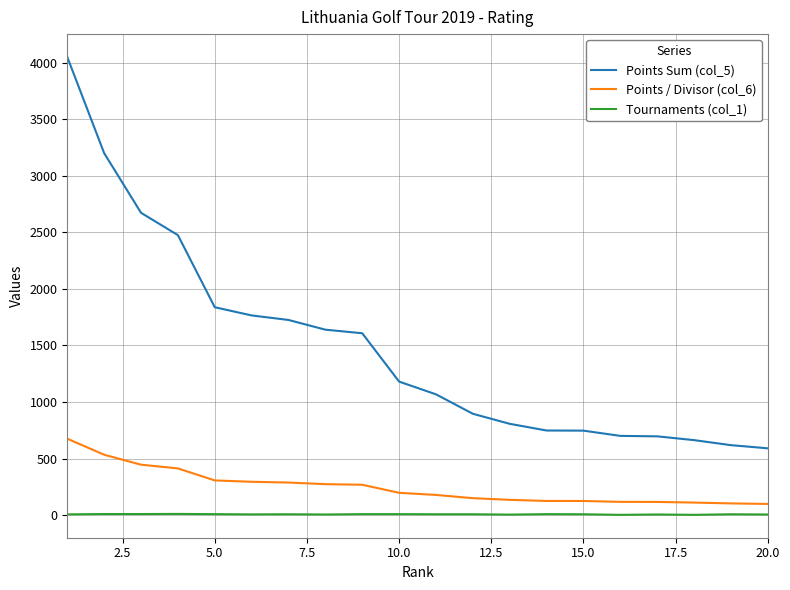

What is the maximum value for Points Sum (col_5)?

4050.0